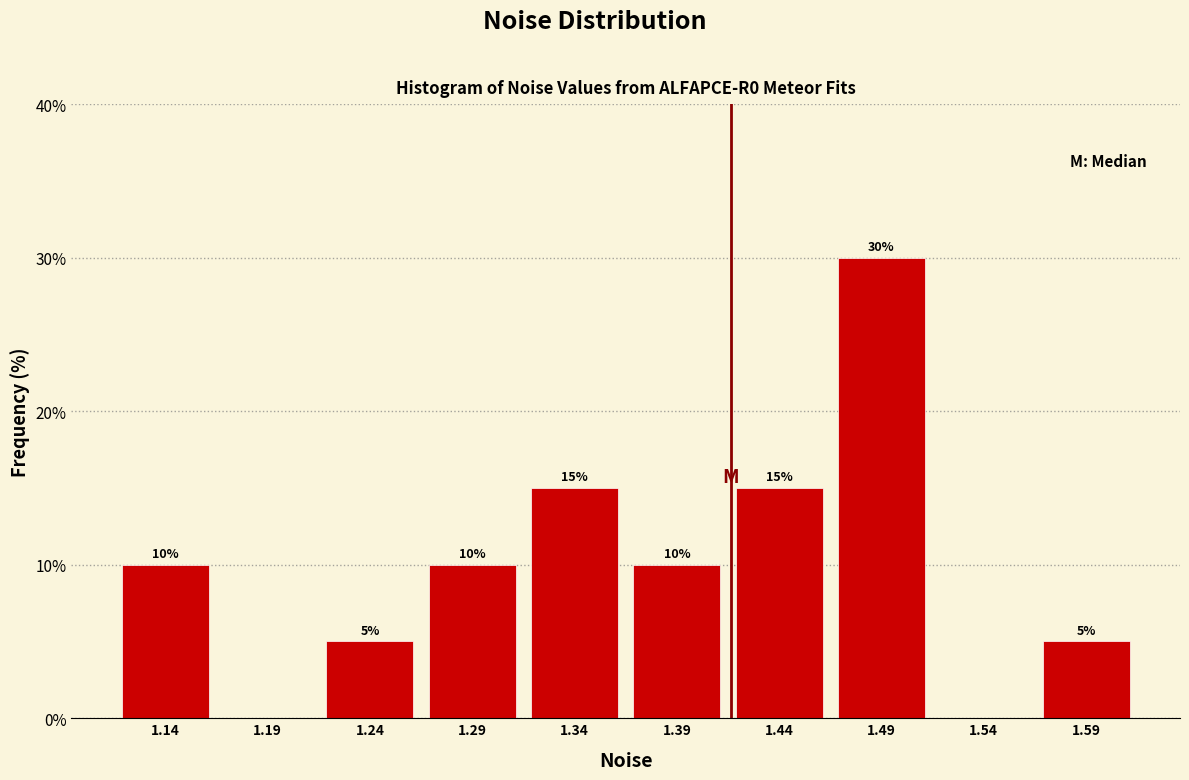

Over which range of the x-axis is the bar tallest?

1.460 to 1.510